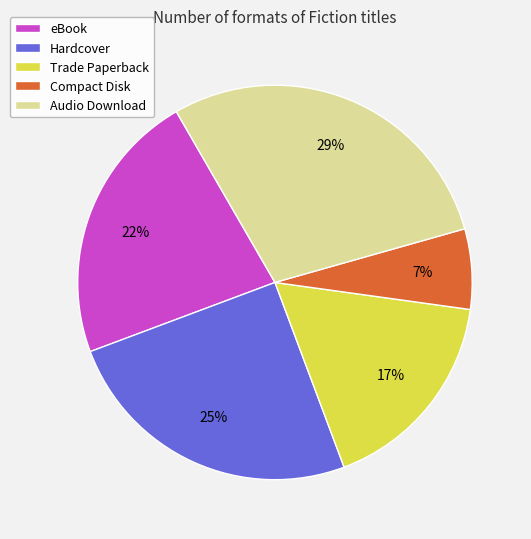

How many slices are in this pie chart?

5